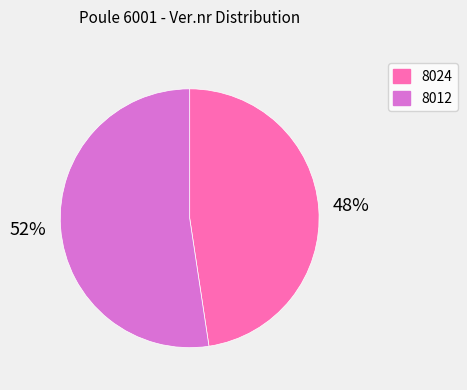

True or false: 8024 accounts for 42% of the total.

False